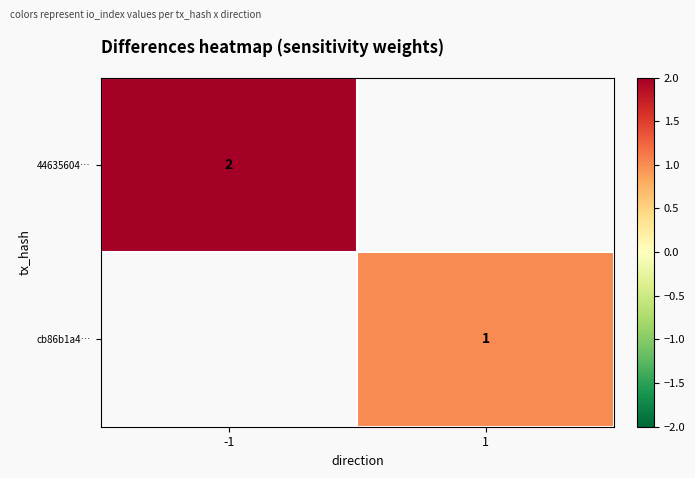

How many distinct data groups are displayed?

2